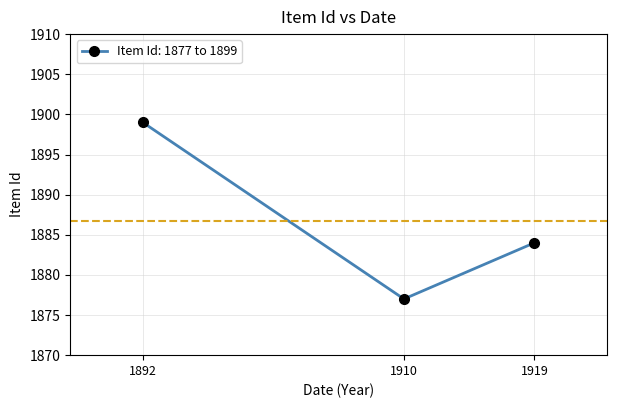

What is the value of the 1st point from the left?

1899